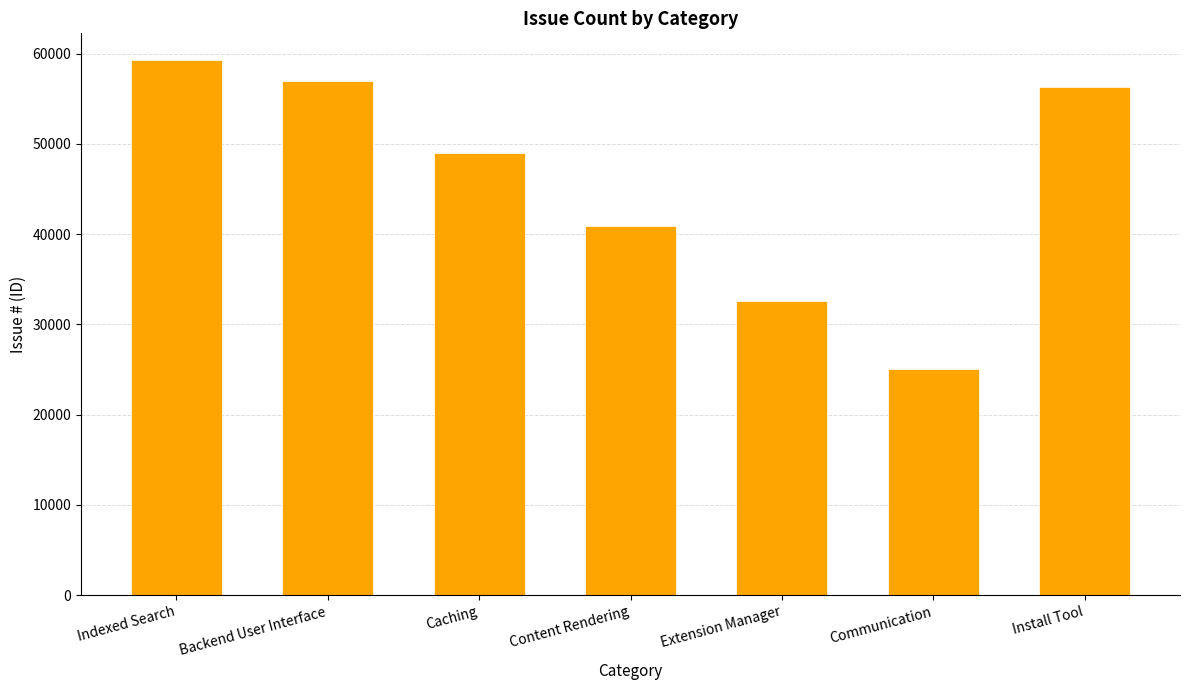

Does the chart contain stacked bars?

No